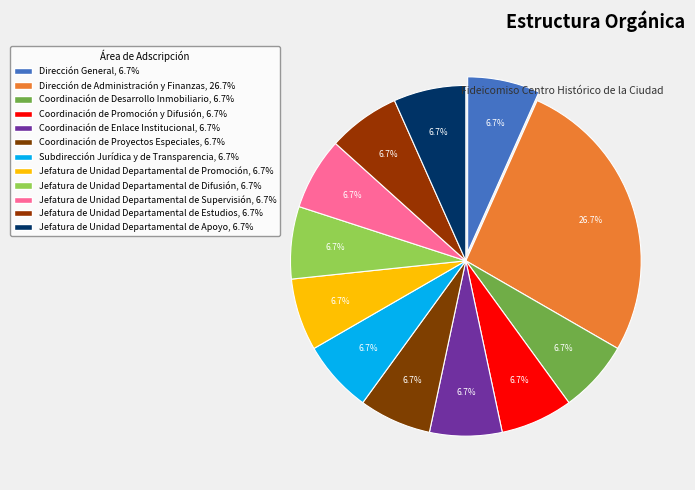

How many segments does this pie chart have?

12